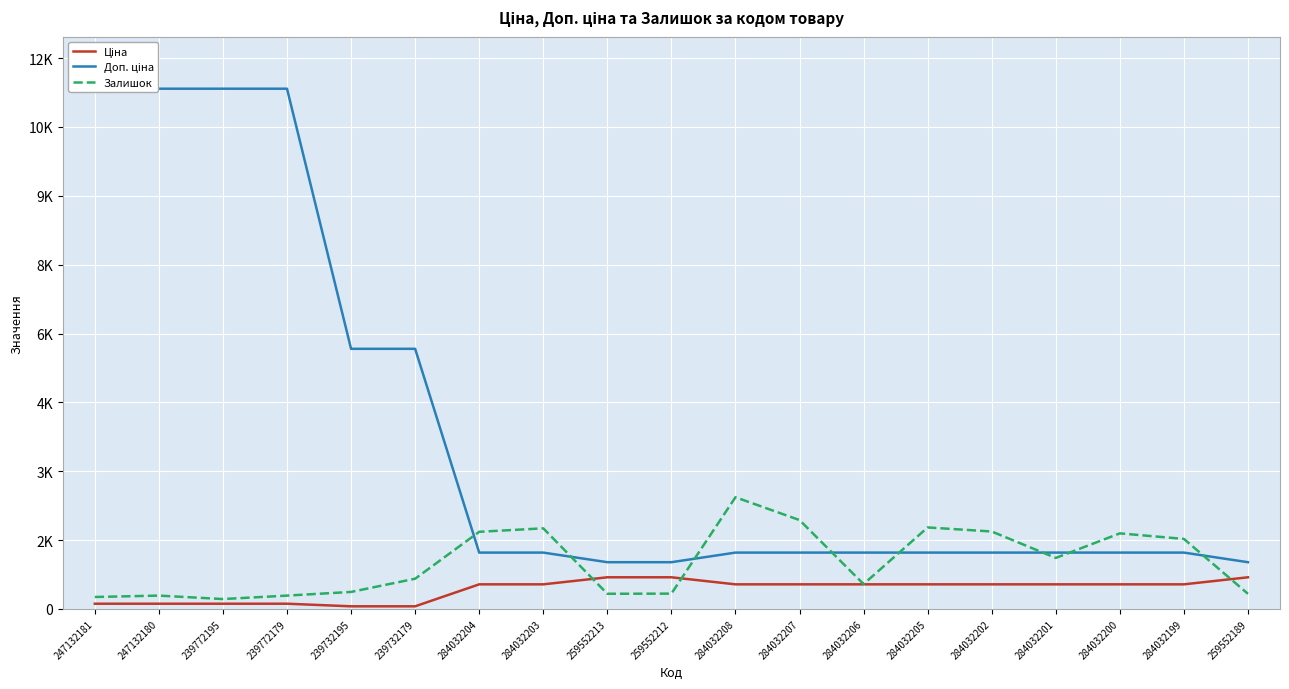

What is the maximum value for Ціна?

689.1